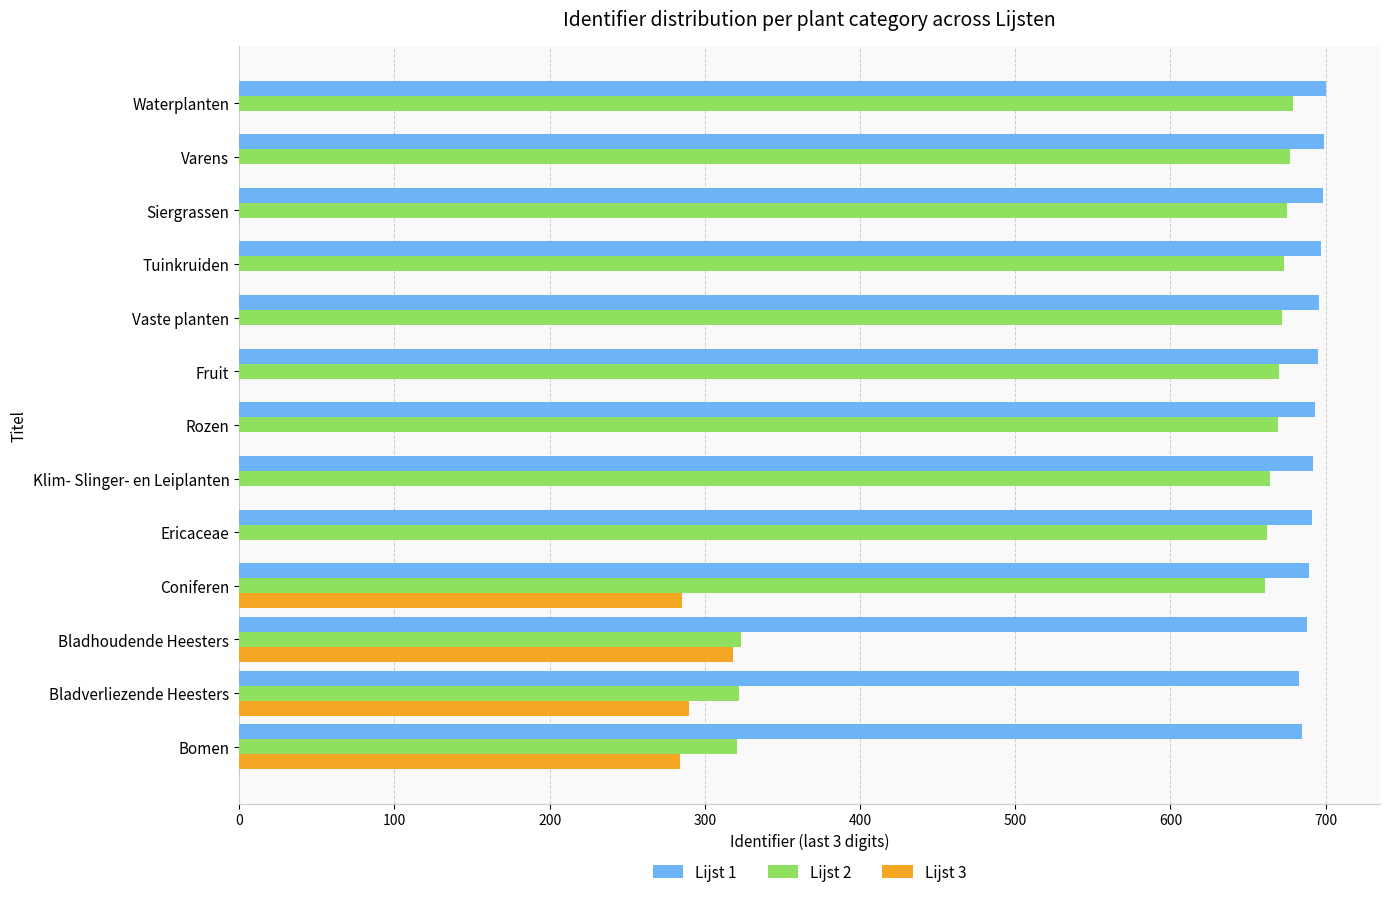

Which series has the largest total across all categories?

Lijst 1